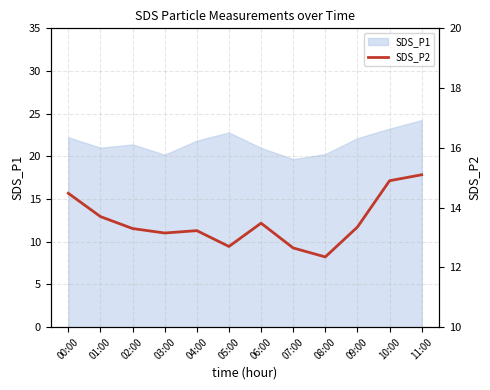

What is the label of the 6th point from the right?

06:00